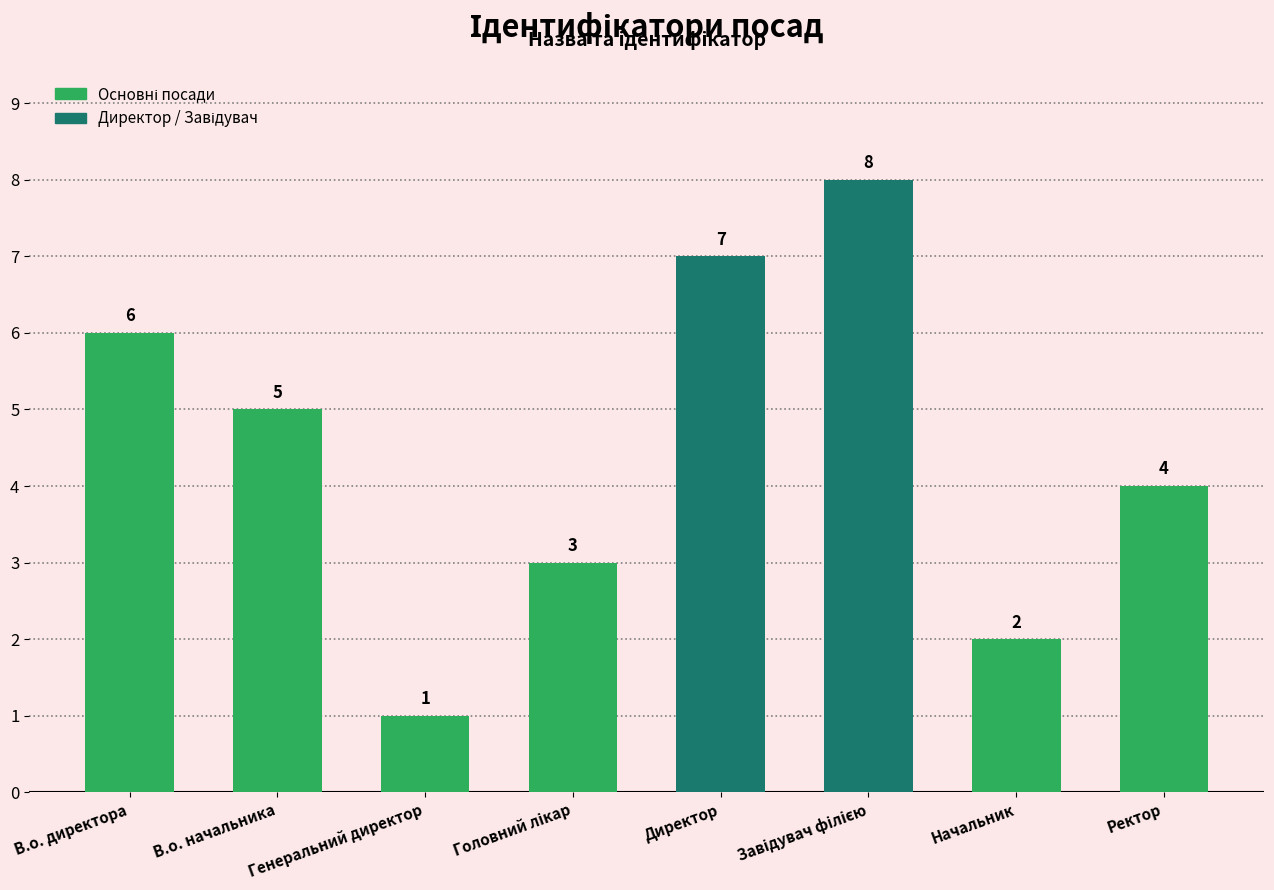

What value does the data have at Начальник?

2